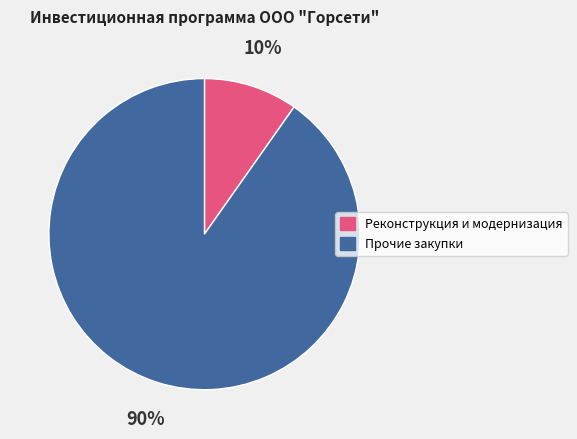

Is there a majority slice in this chart?

Yes